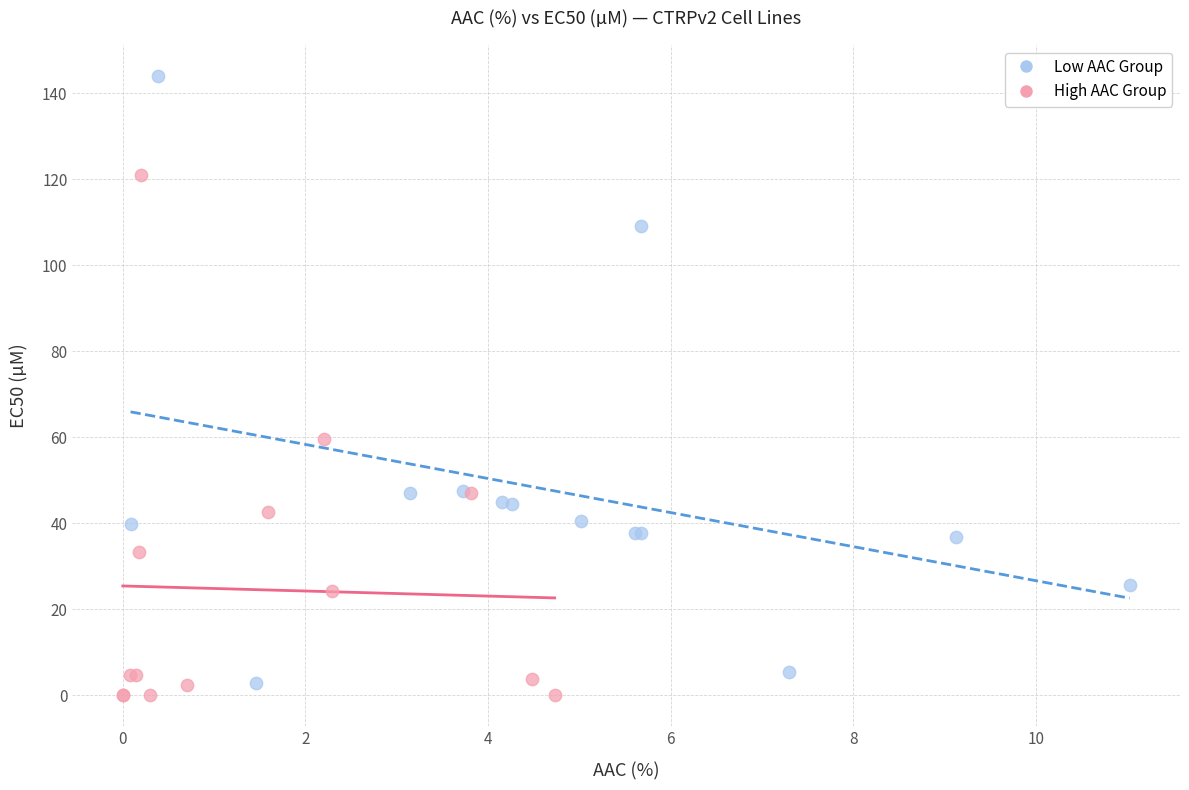

Which series reaches the minimum Y coordinate?

High AAC Group